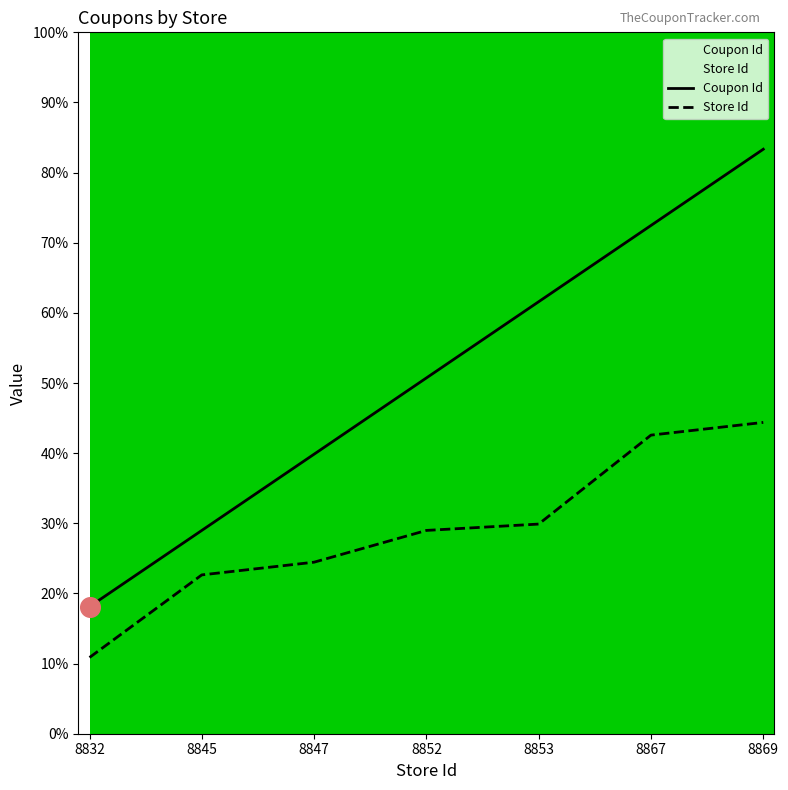

At which category is the sum across all series the highest?

8869